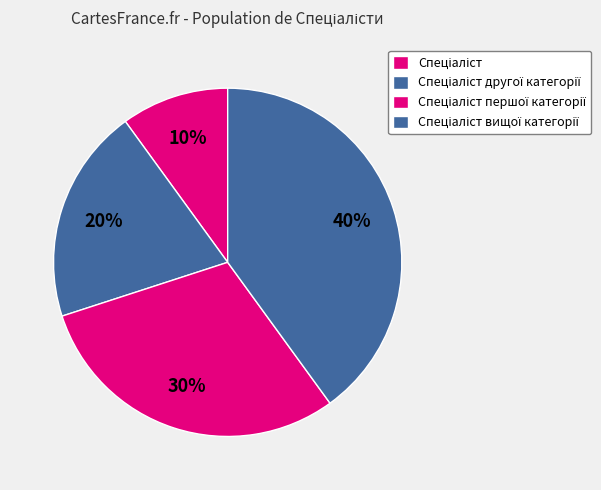

How many slices are in this pie chart?

4